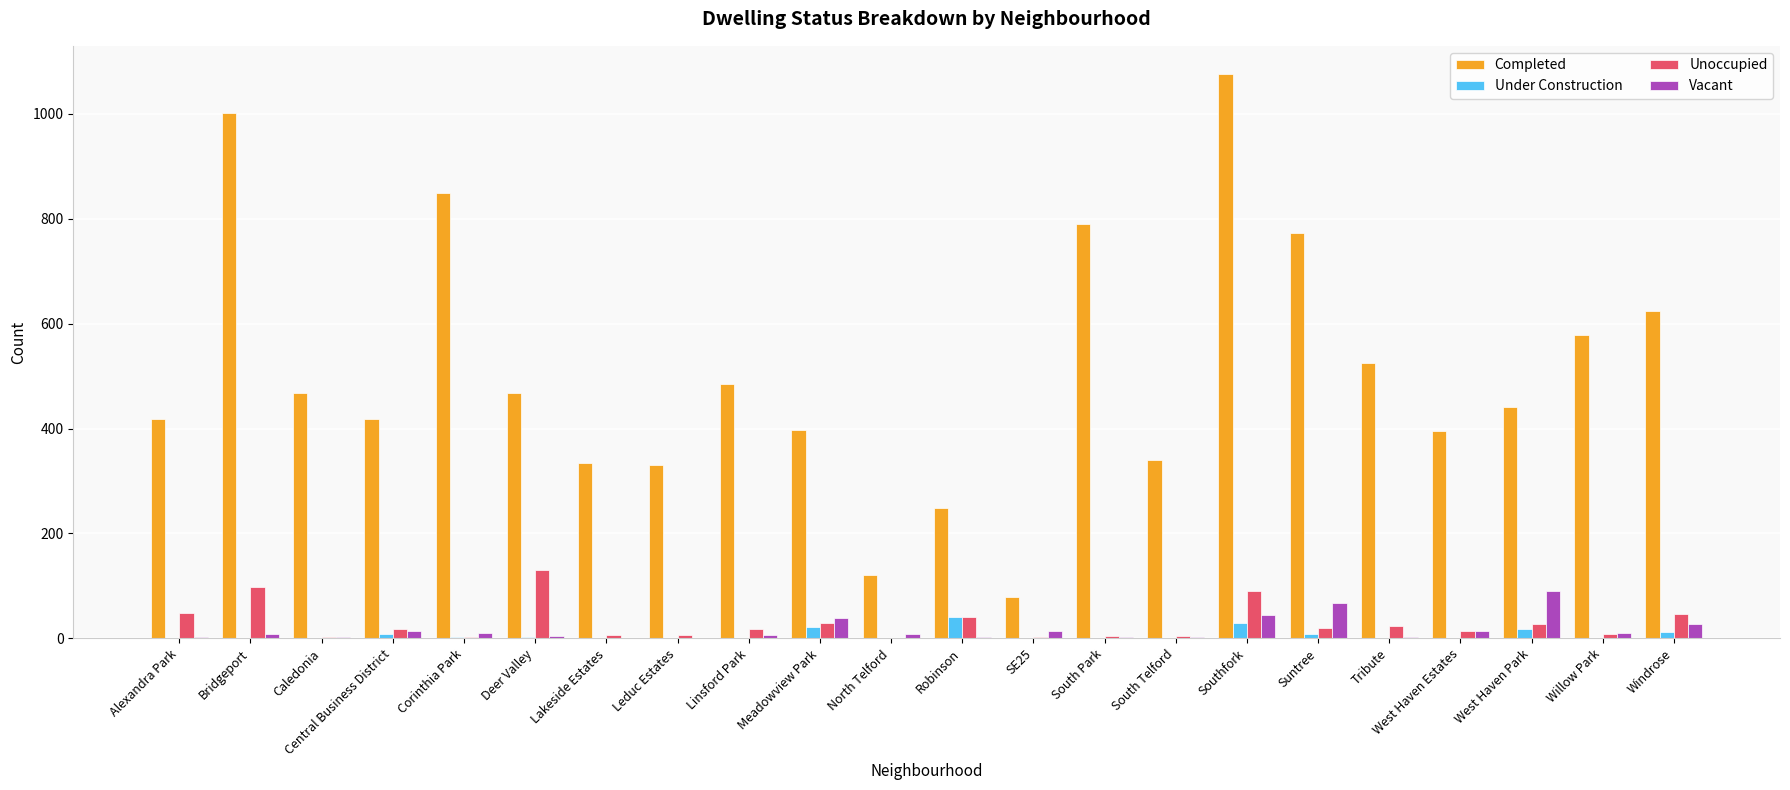

What is the maximum value for Unoccupied?

130